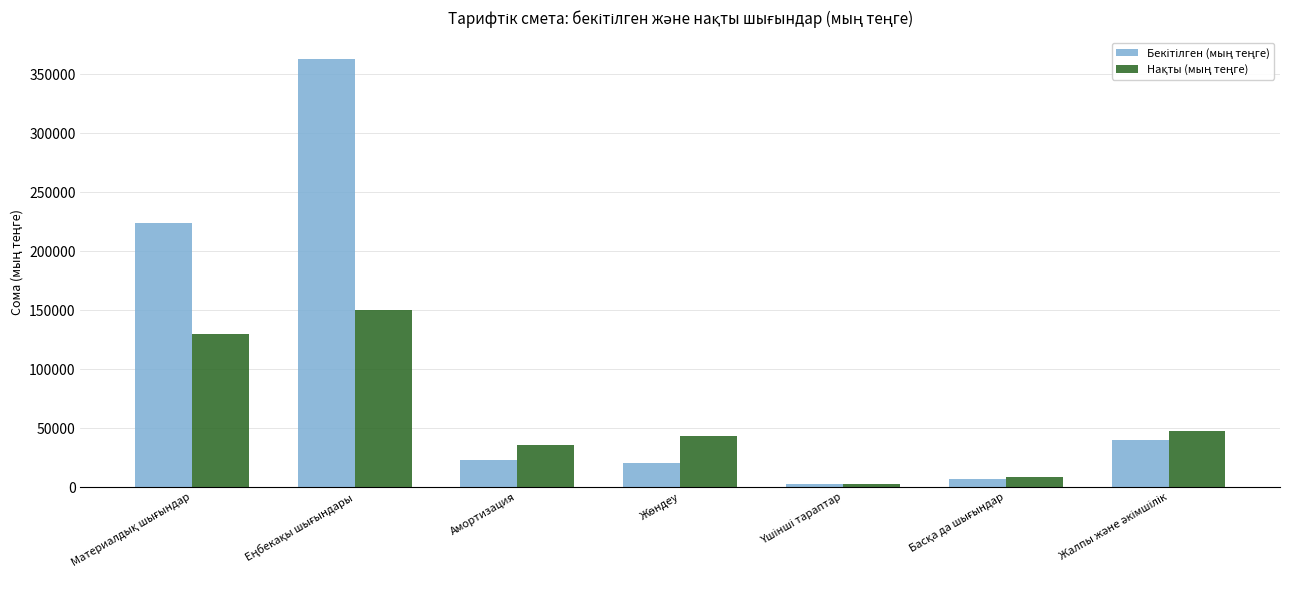

What is the total value across all series at Амортизация?

58232